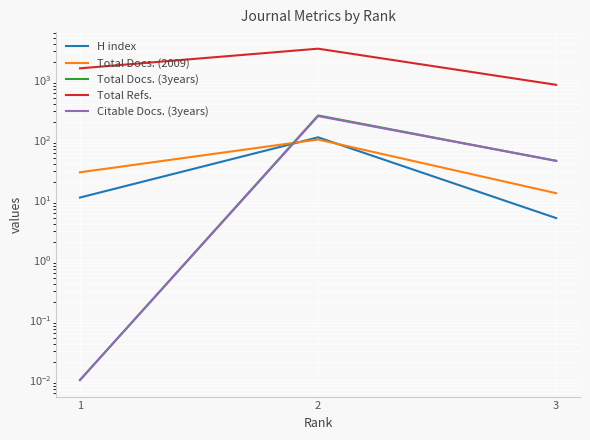

What is the difference between the maximum and minimum values in the Total Refs. series?

2500.0